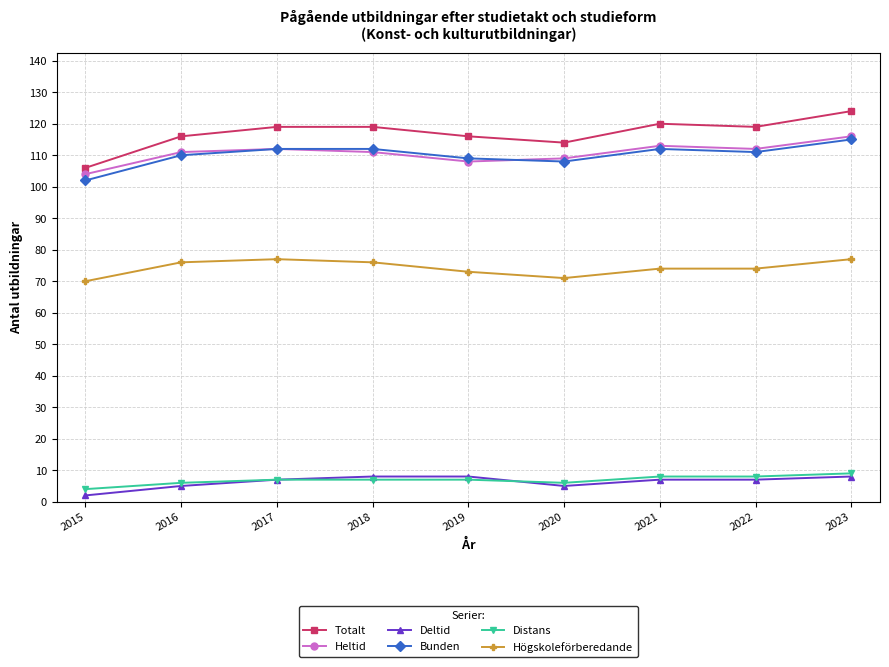

The value of Bunden at 2017 is 66. True or false?

False